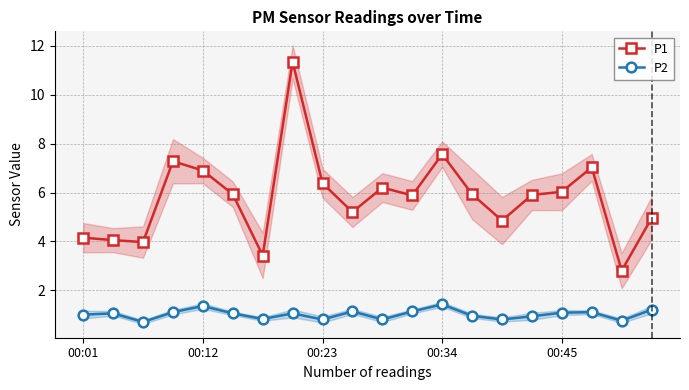

What is the smallest value displayed?

0.7